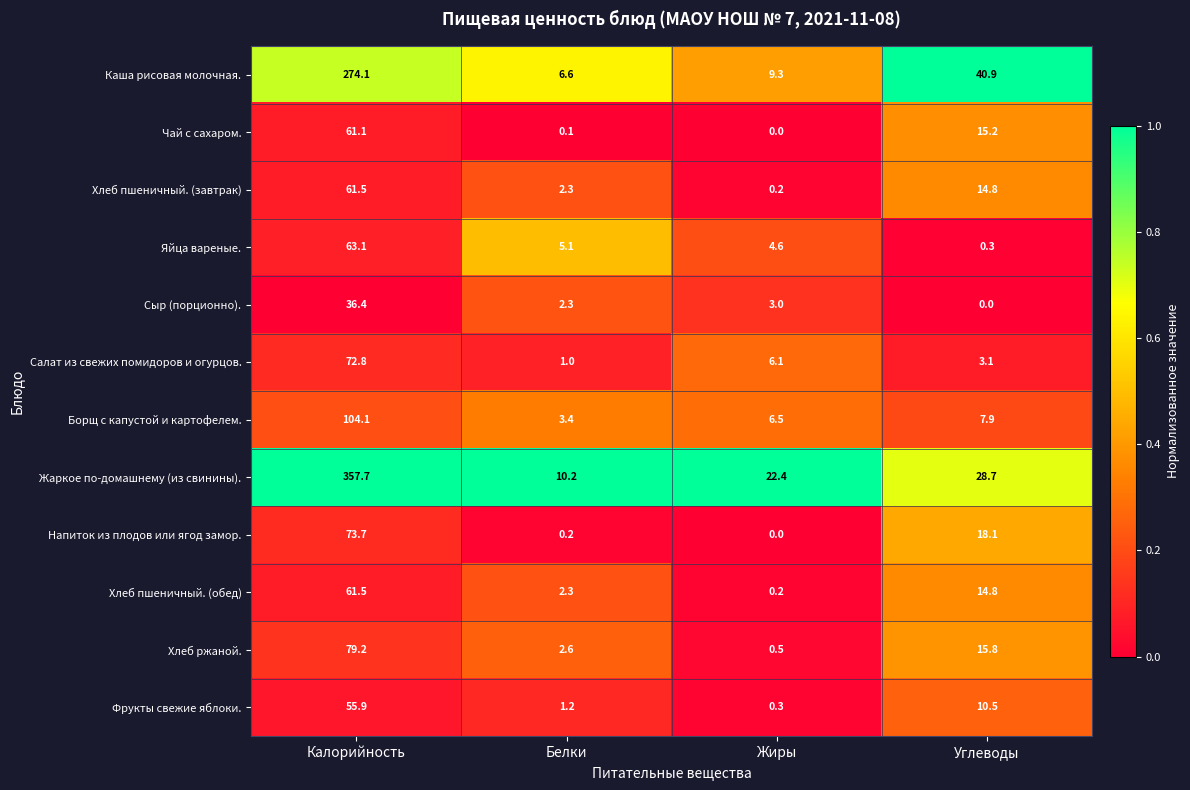

At how many categories does at least one series exceed 0?

4